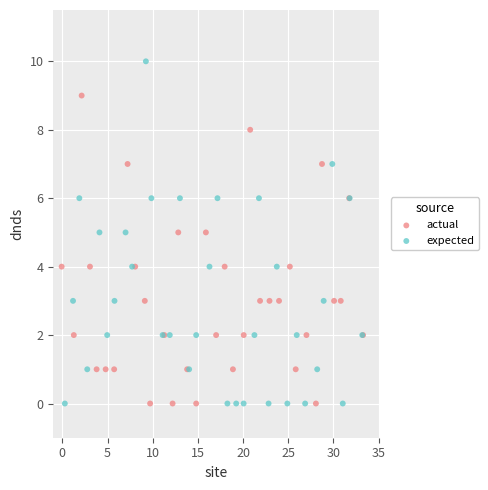

What are all the series names shown in the legend?

actual, expected